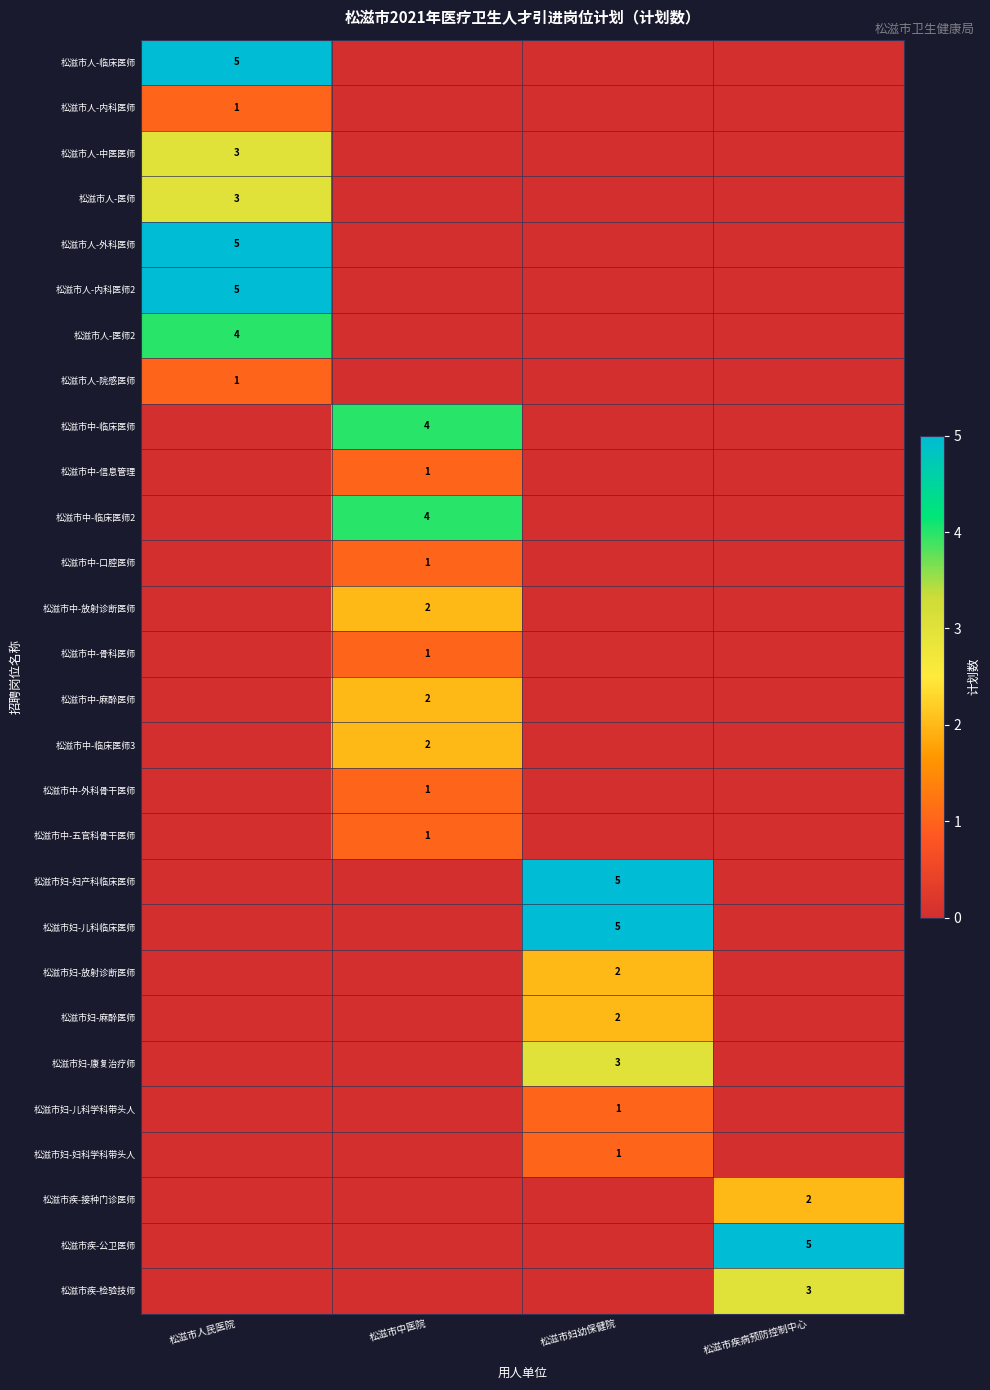

How many data points does each series have?

4